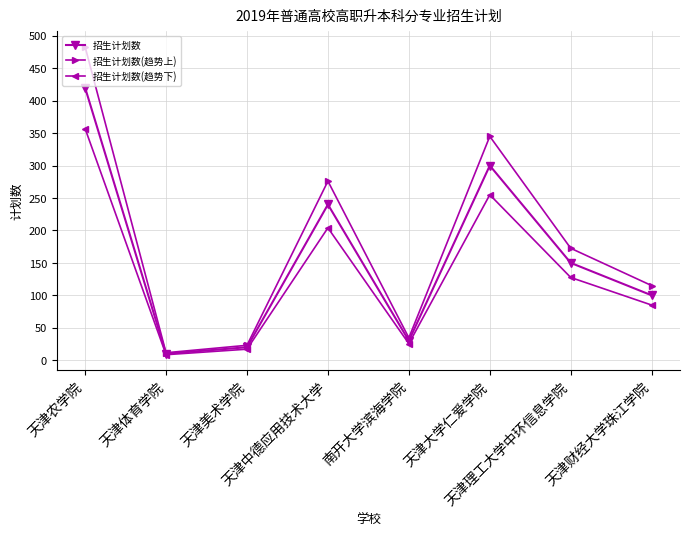

The value of 招生计划数(趋势下) at 天津美术学院 is 17.0. True or false?

True